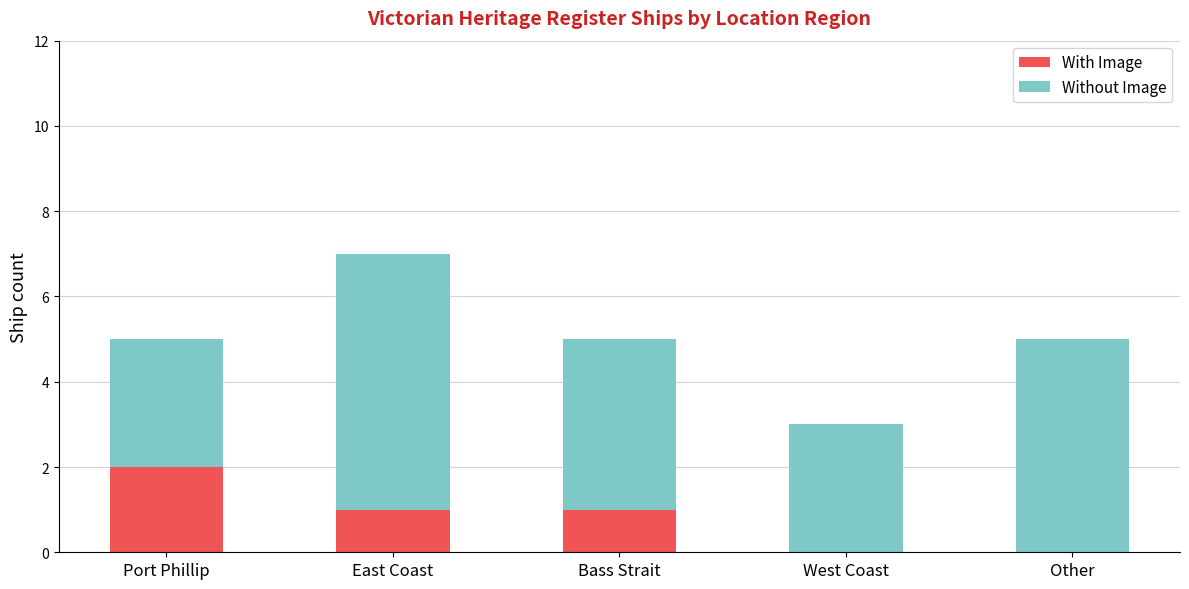

At which category is the sum across all series the highest?

East Coast